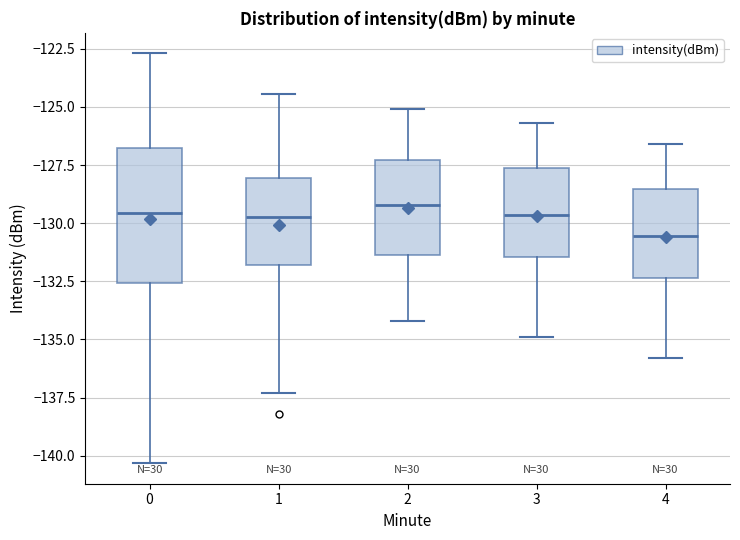

Which box has the lowest median line?

4